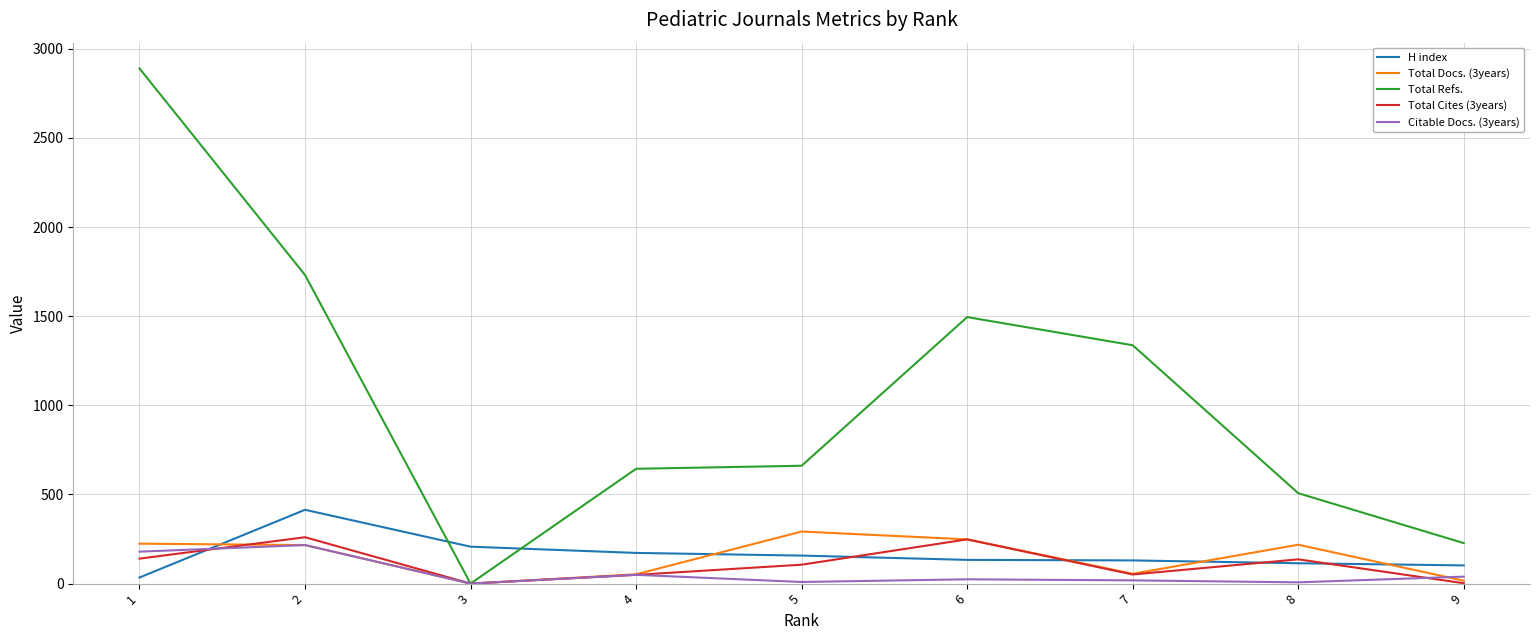

The value of H index at 8 is 114. True or false?

True